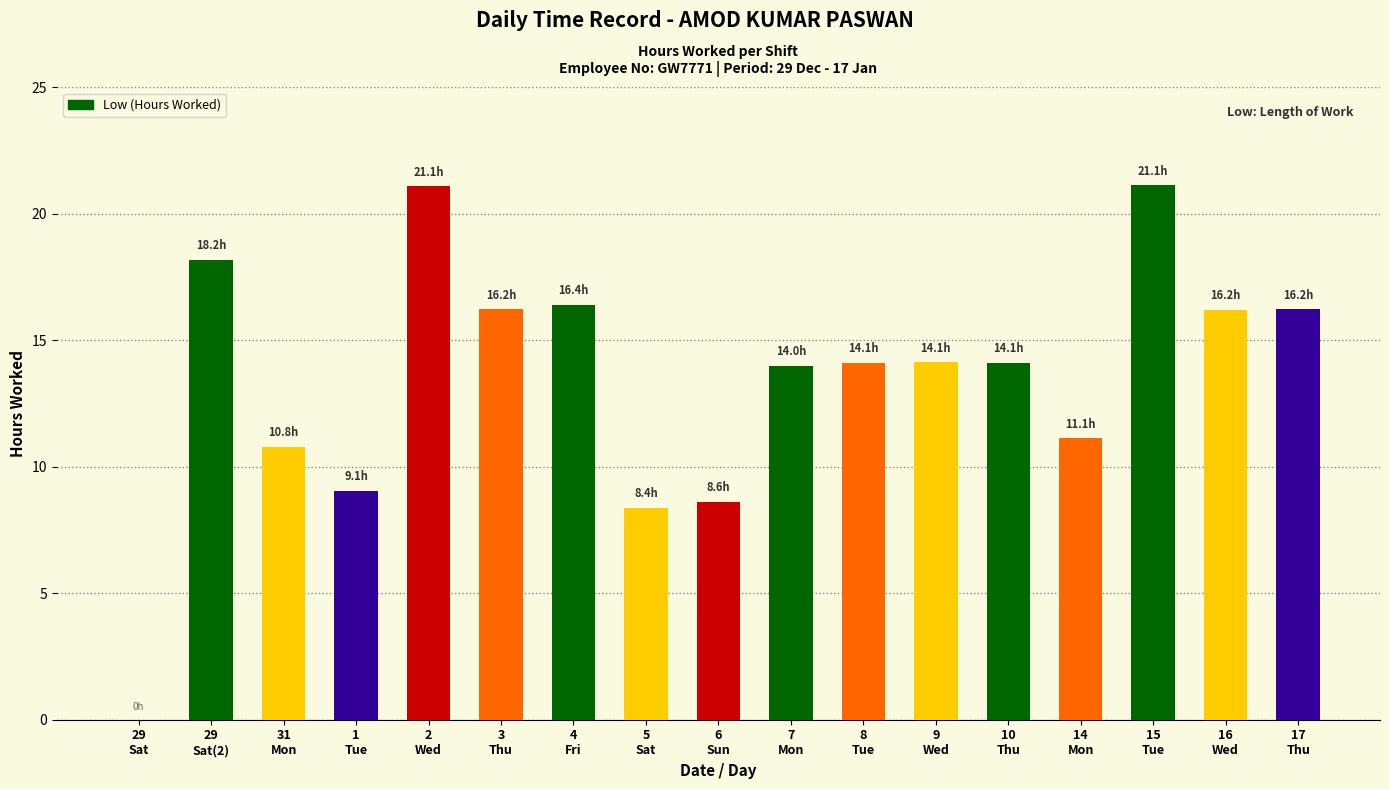

What is the maximum value shown in the chart?

21.1